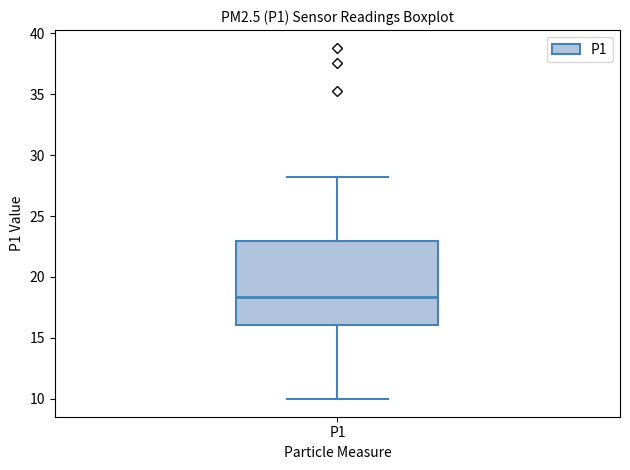

Transcribe this box plot: give where the median line is, the range the box spans, and where the two whiskers end, as read against the y-axis. The values are not printed on the chart, so give them approximately, as read against the axis.

median 18.5, box 16.0 to 23.0, whiskers 10.0 to 28.0